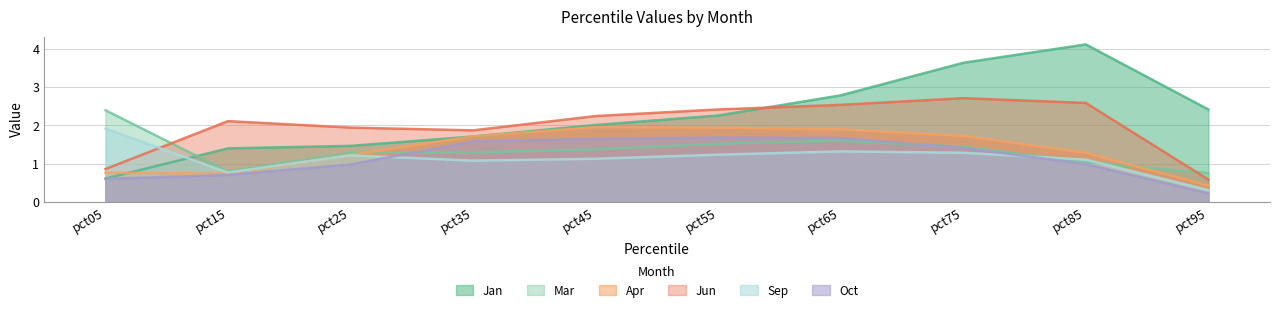

Between pct85 and pct35, which is larger?

pct85